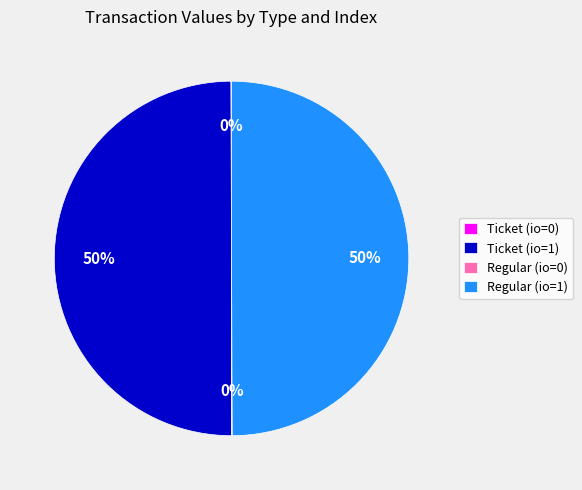

To the nearest percent, what is the average slice percentage?

25%